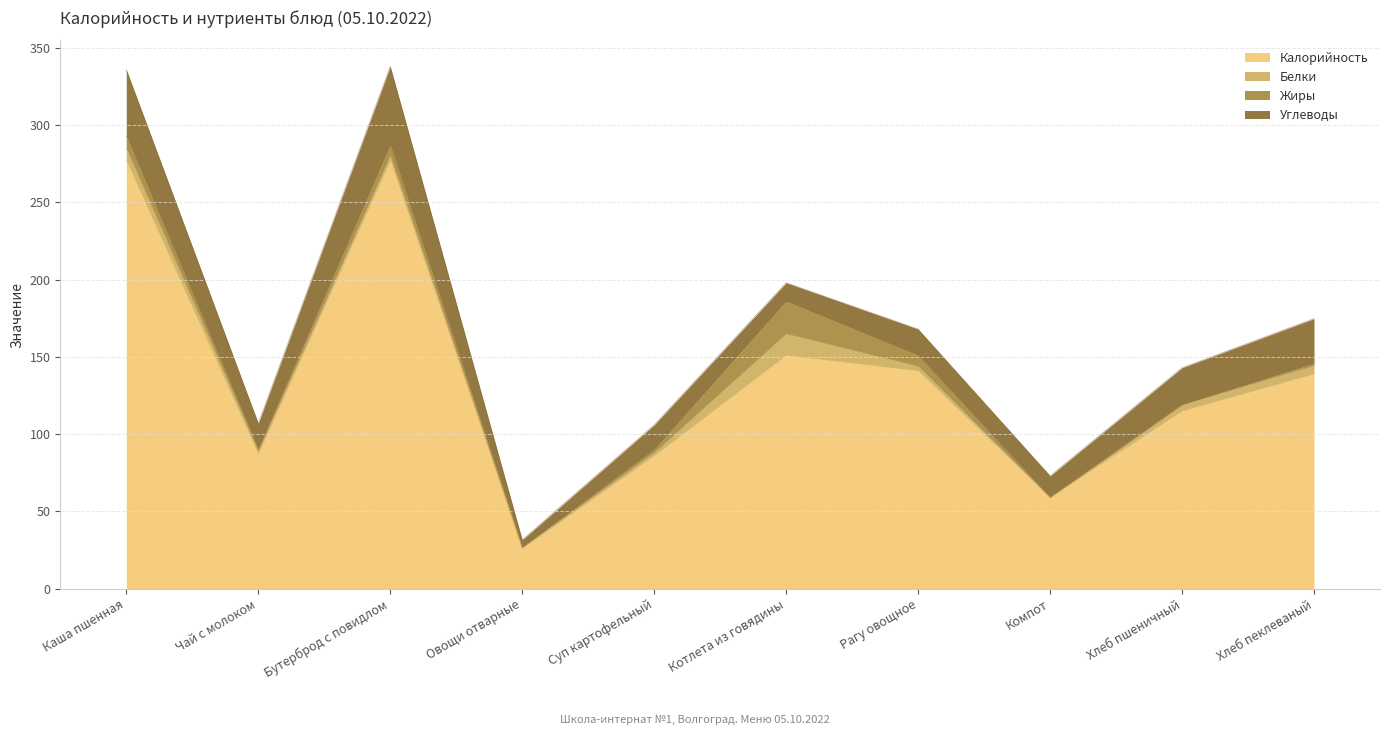

Reading left to right, list all the values displayed in this chart.

Калорийность: 277.0	87.0	277.0	26.0	86.0	151.0	141.0	59.0	115.0	139.0
Белки: 8.0	2.0	3.0	0.5	2.0	14.0	3.0	0.0	4.0	5.4
Жиры: 8.0	1.0	7.0	0.1	2.0	21.0	7.0	0.0	0.0	1.4
Углеводы: 43.0	17.0	51.0	5.0	16.0	12.0	17.0	14.0	24.0	29.0